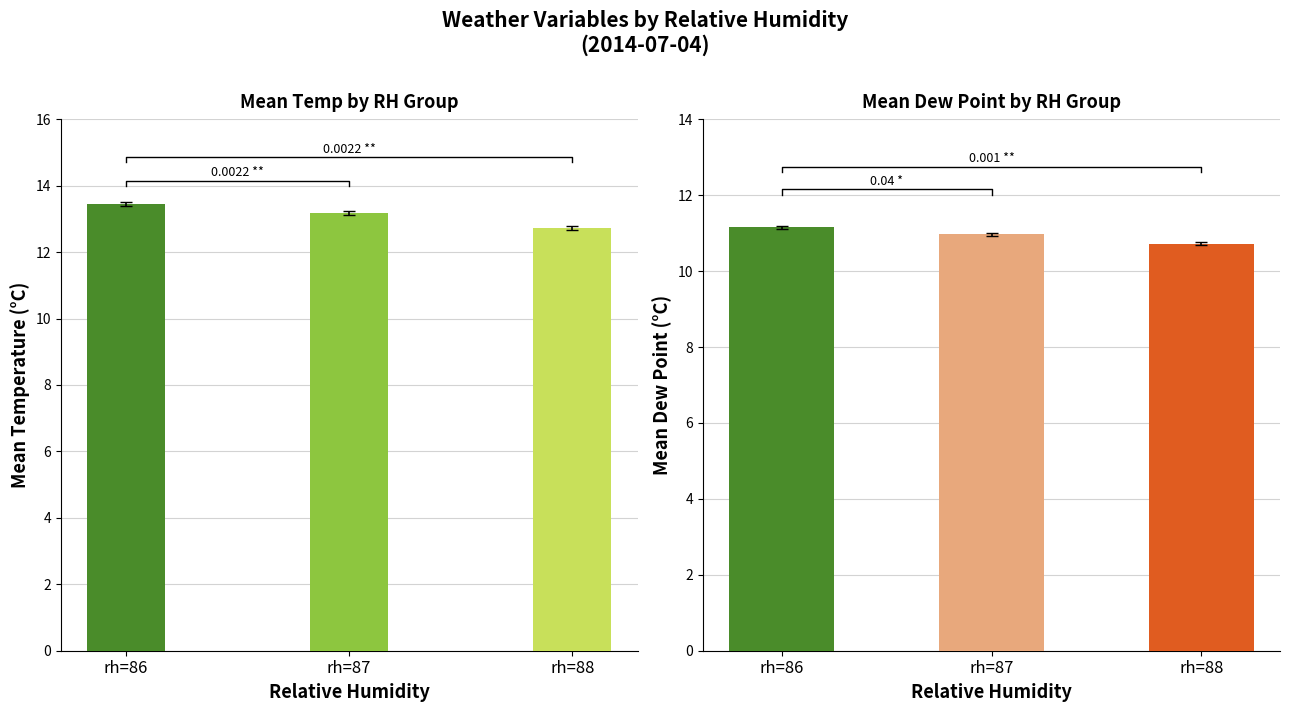

Which series has the widest spread of values?

temp